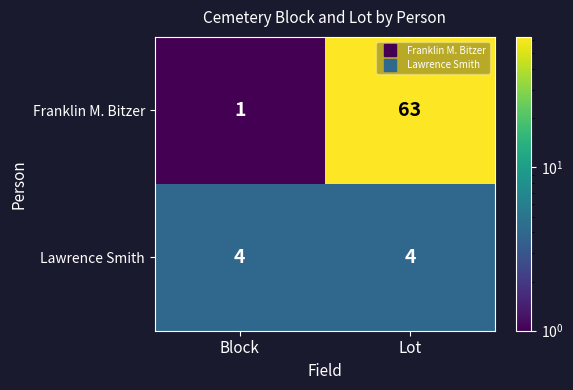

How many distinct data groups are displayed?

2